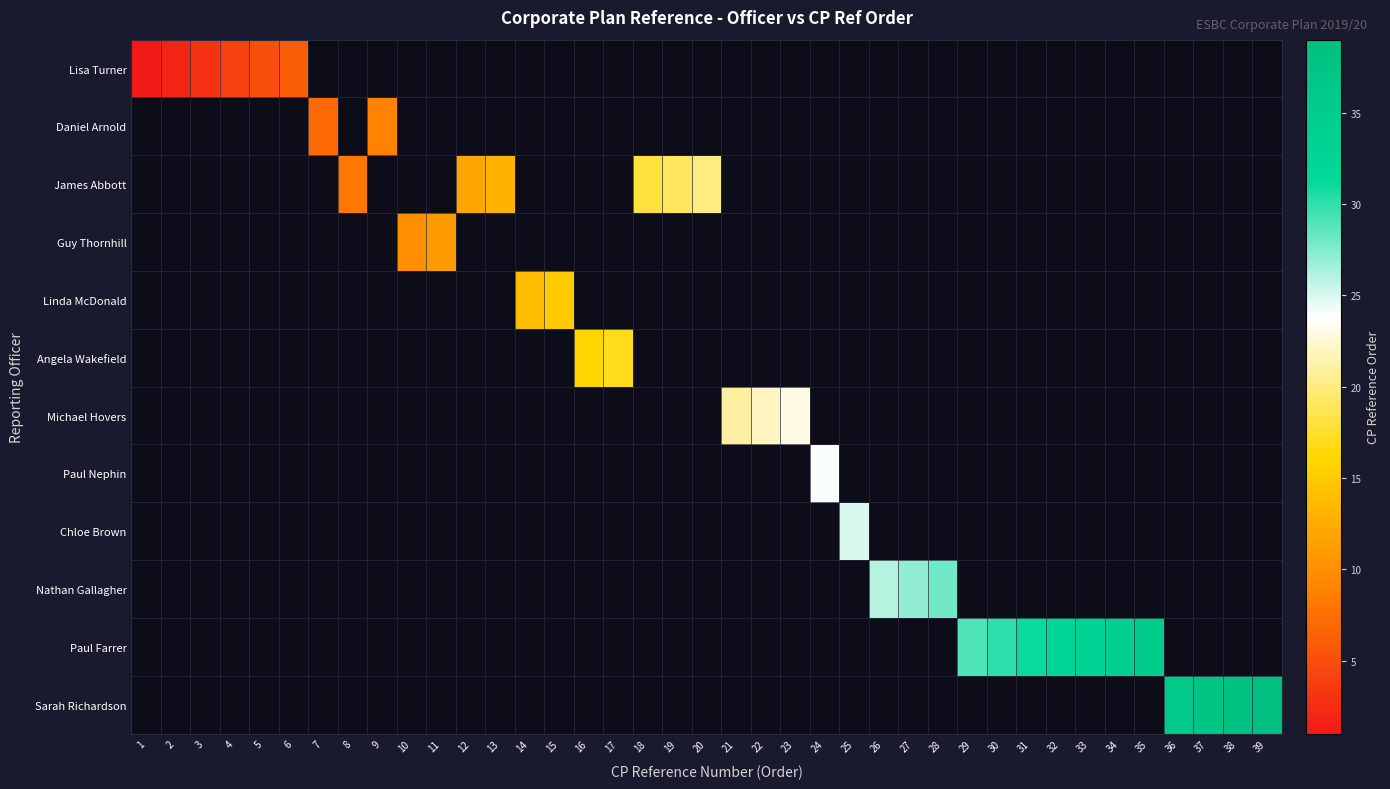

How many distinct data groups are displayed?

12